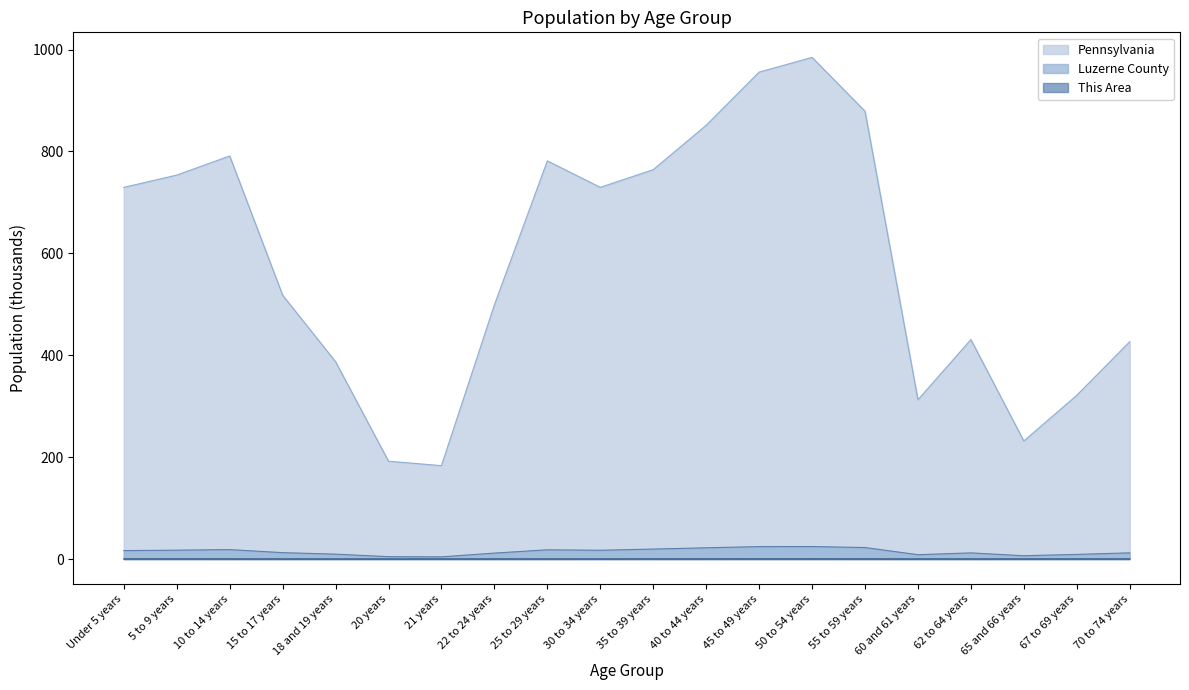

What is the value of the Pennsylvania point at the 10th from the left?

729.6